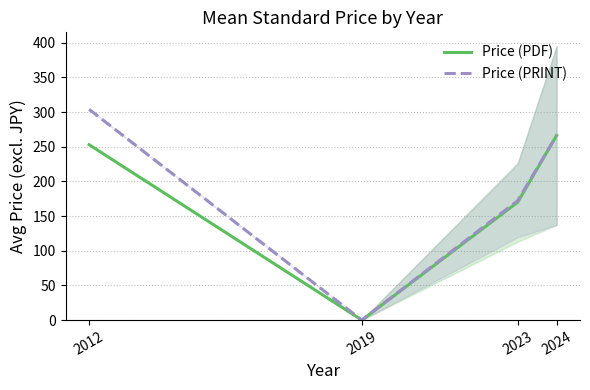

Reading left to right, transcribe all the data shown in this chart.

Price (PDF): 2012=253.0	2019=0.0	2023=170.0	2024=266.3
Price (PRINT): 2012=304.0	2019=0.0	2023=172.3	2024=266.3